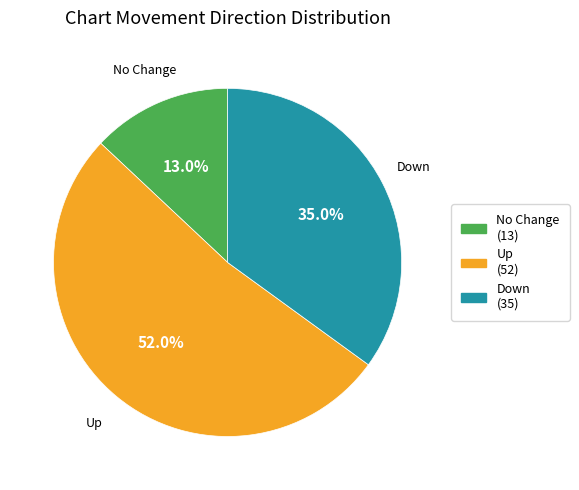

Does any single category account for the majority?

Yes